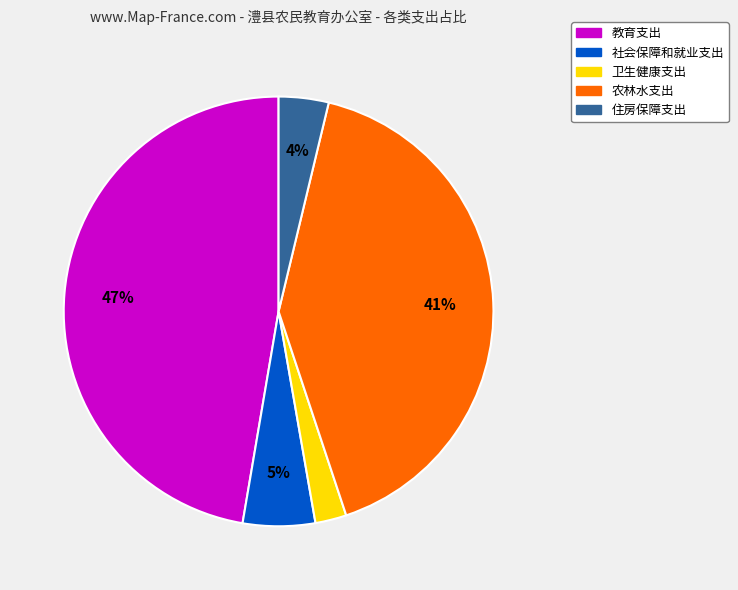

Is the sum of 社会保障和就业支出 and 住房保障支出 greater than half?

No